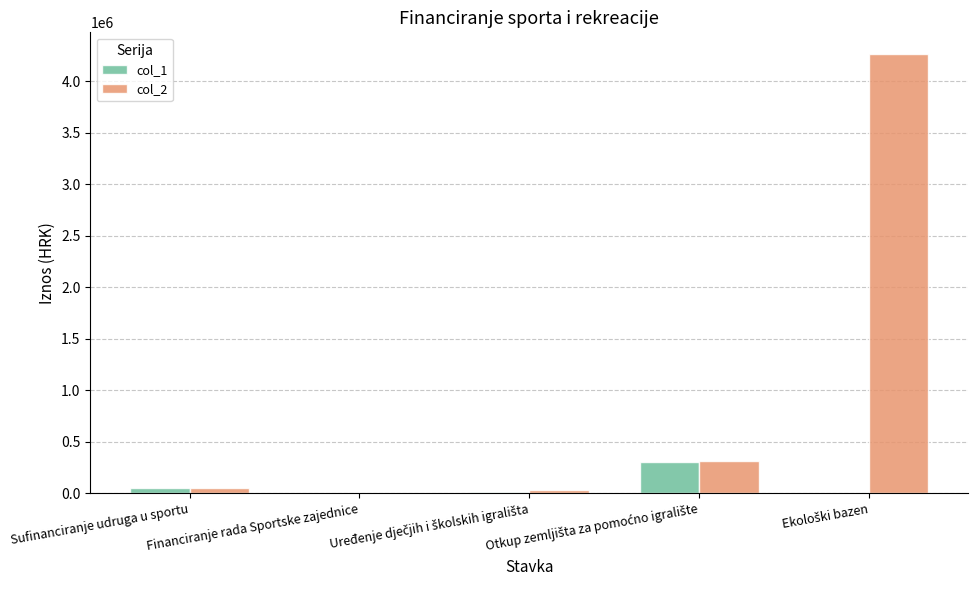

Read the col_2 value at Sufinanciranje udruga u sportu, to the nearest 10.

53500